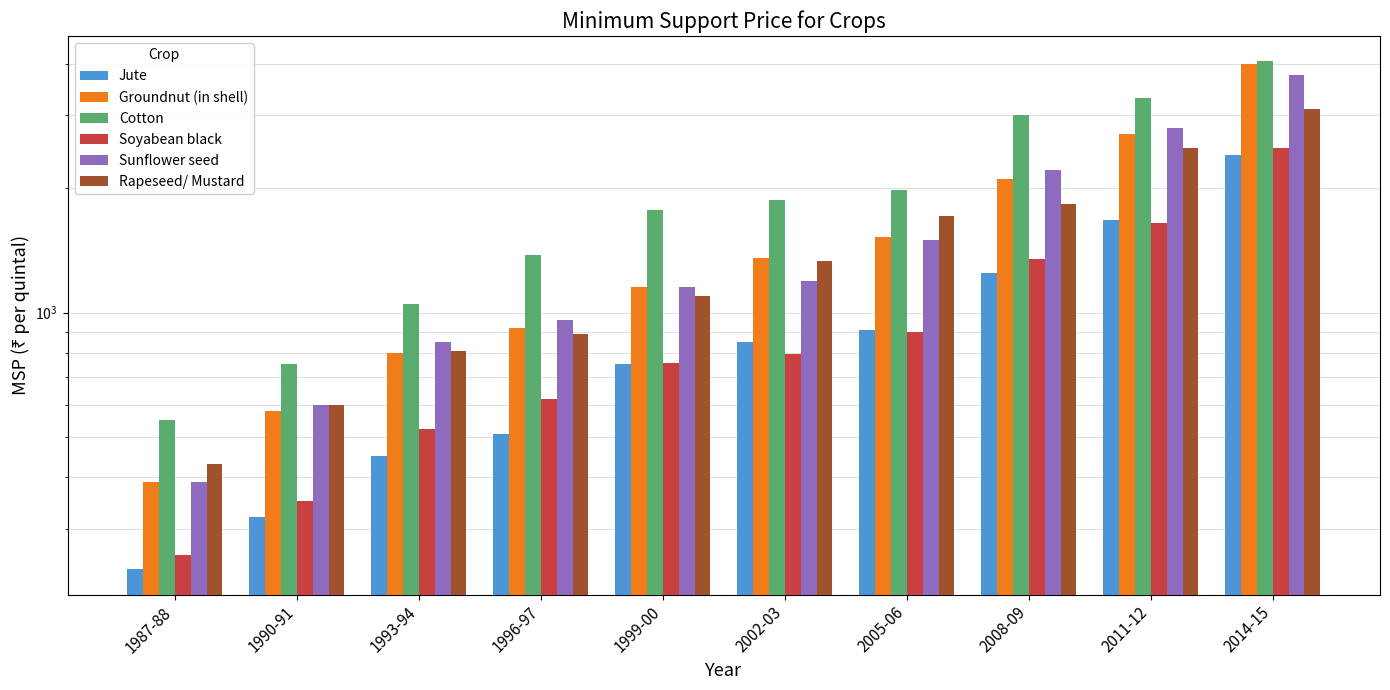

What are all the series names shown in the legend?

Jute, Groundnut (in shell), Cotton, Soyabean black, Sunflower seed, Rapeseed/ Mustard